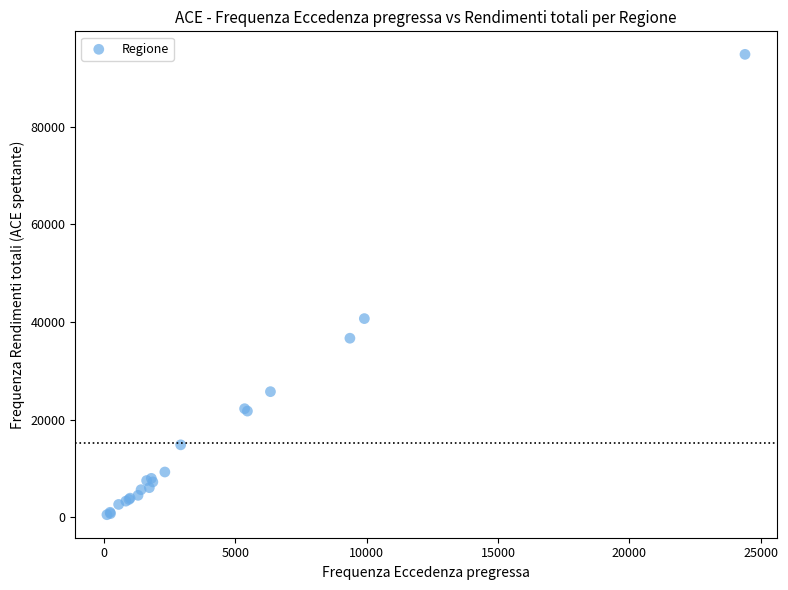

What Y value in the scatter plot is closest to 47680?

40697